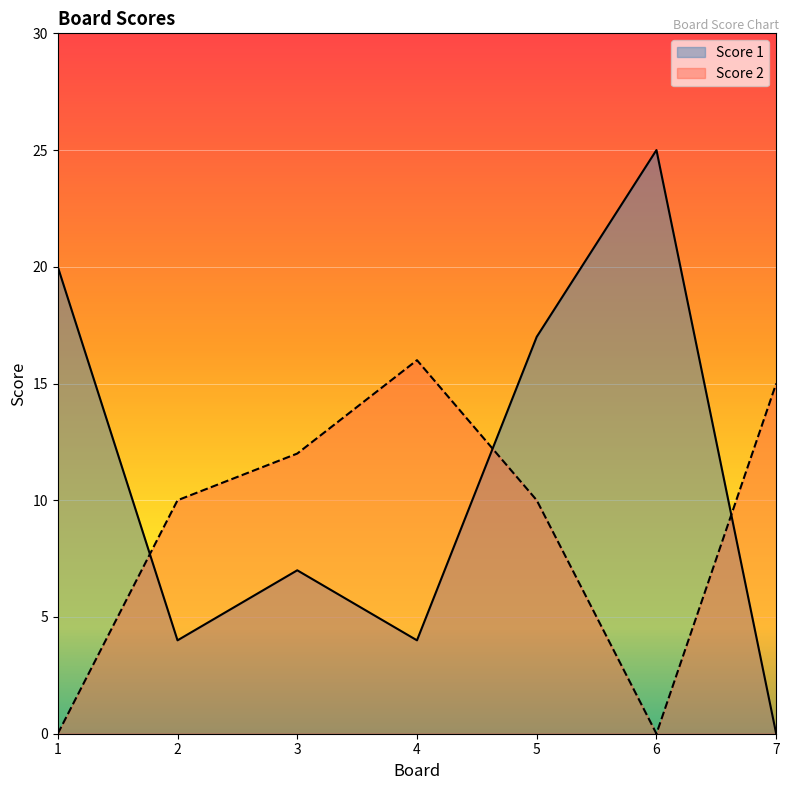

Which series has the widest spread of values?

Score 1